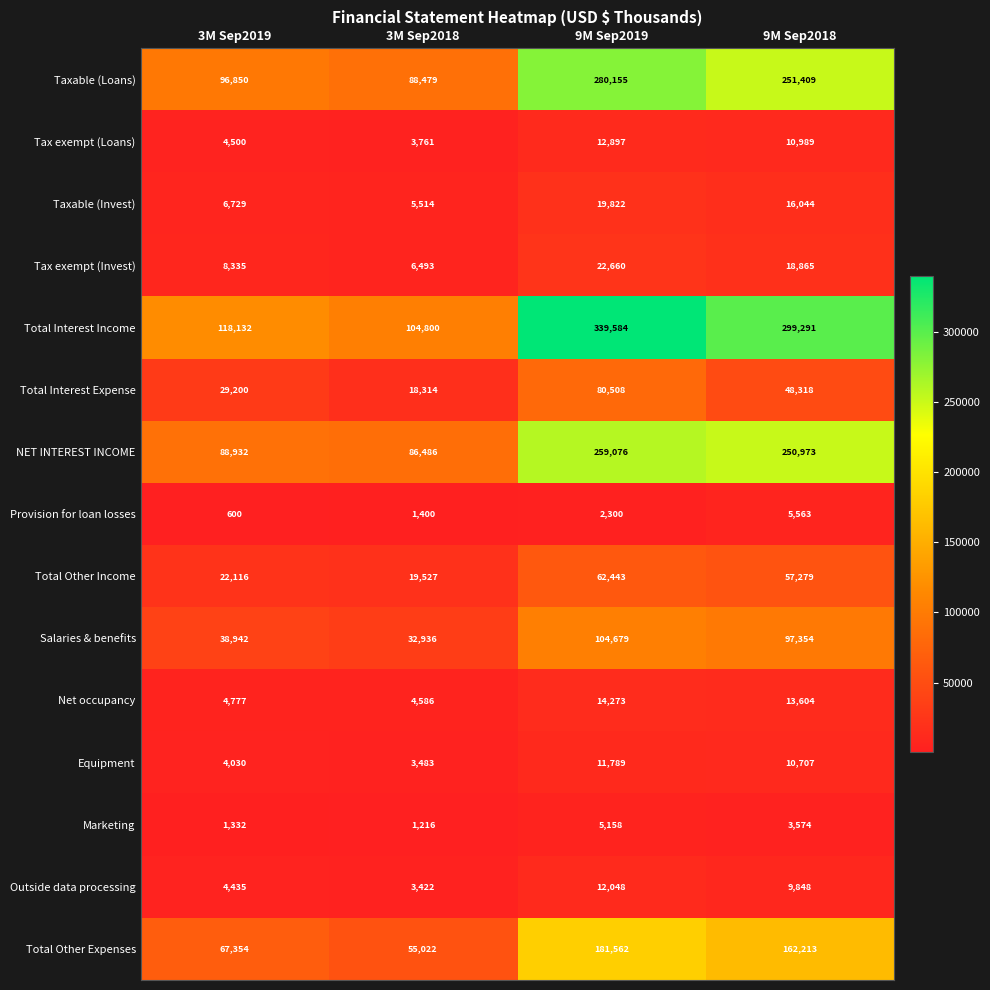

Between 3M Sep2018 and 9M Sep2018, which series saw the biggest shift?

Total Interest Income